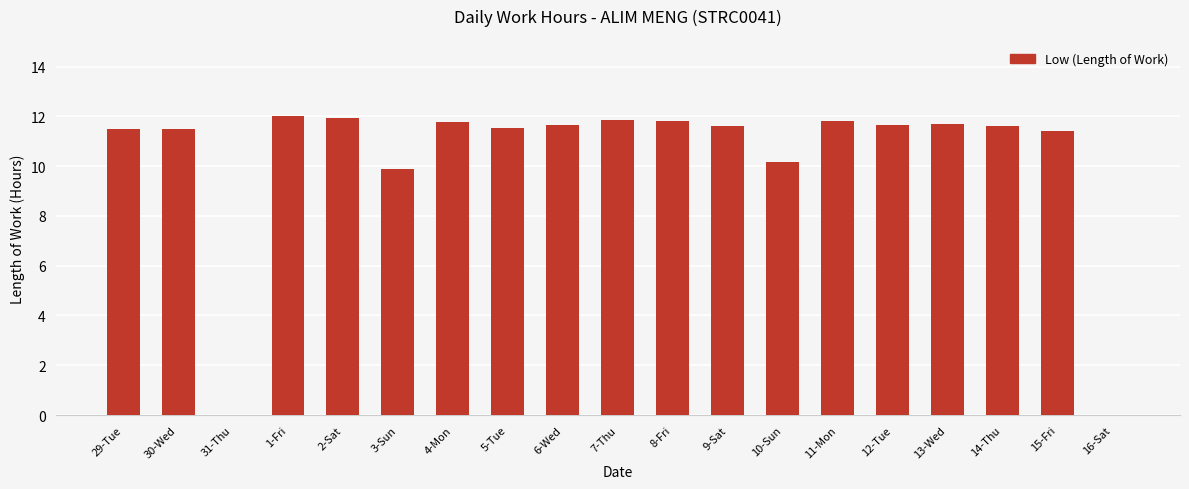

Count the number of values greater than 11.

15